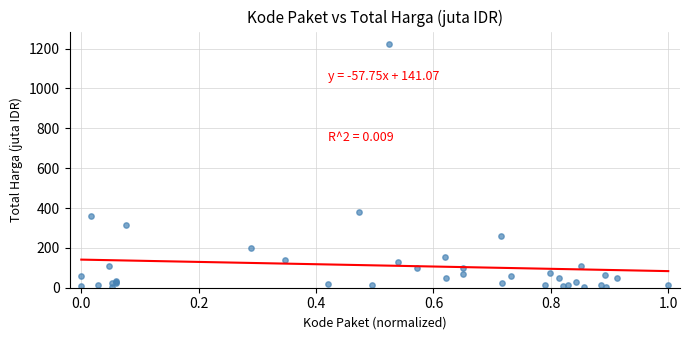

What Y value in the scatter plot is closest to 613?

379.1